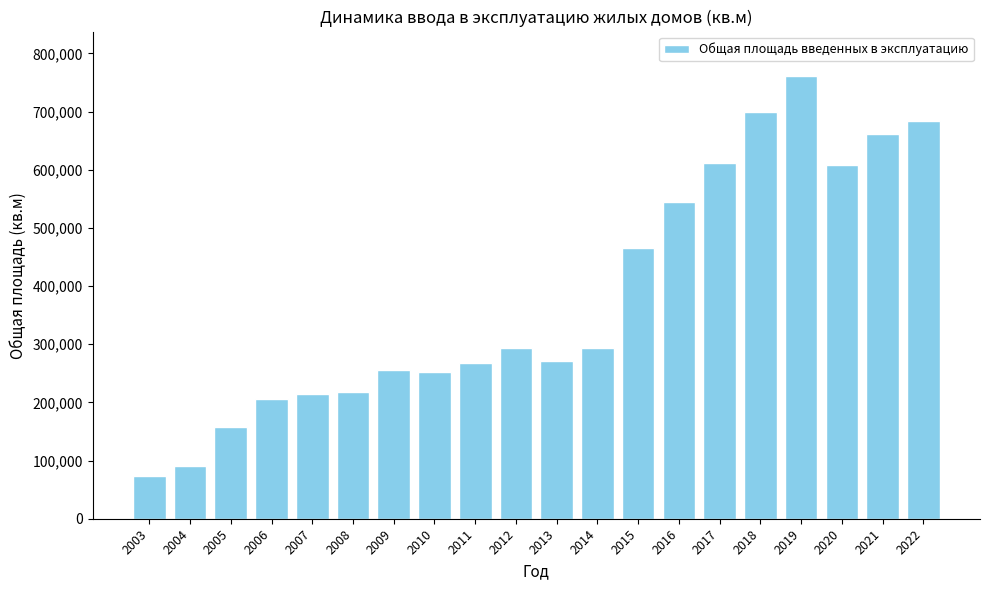

What is the value of the 15th bar from the left?

612322